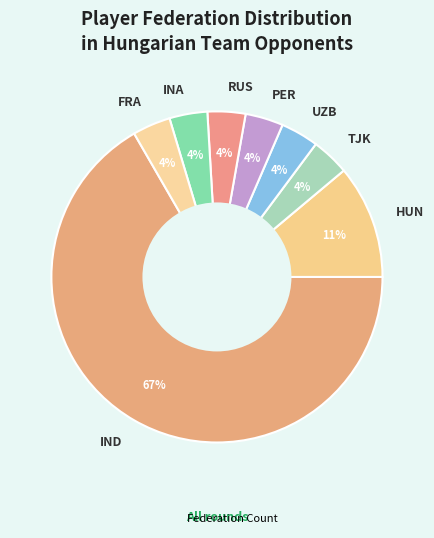

How many slices are in this pie chart?

8